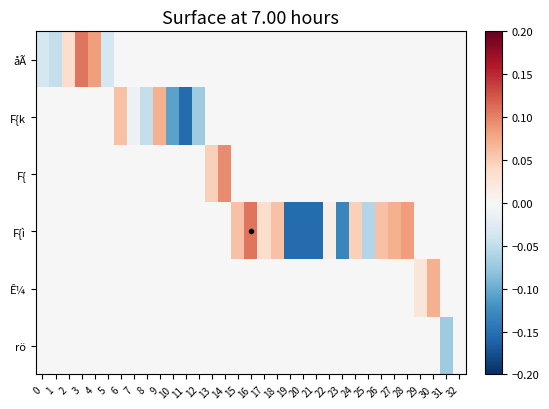

Reading left to right, list all the values displayed in this chart.

åÃ: 0=-0.0	1=-0.0	2=0.0	3=0.1	4=0.1	5=-0.0	6=0.0	7=0.0	8=0.0	9=0.0	10=0.0	11=0.0	12=0.0	13=0.0	14=0.0	15=0.0	16=0.0	17=0.0	18=0.0	19=0.0	20=0.0	21=0.0	22=0.0	23=0.0	24=0.0	25=0.0	26=0.0	27=0.0	28=0.0	29=0.0	30=0.0	31=0.0	32=0.0
F{k: 0=0.0	1=0.0	2=0.0	3=0.0	4=0.0	5=0.0	6=0.1	7=-0.0	8=-0.0	9=0.1	10=-0.1	11=-0.2	12=-0.1	13=0.0	14=0.0	15=0.0	16=0.0	17=0.0	18=0.0	19=0.0	20=0.0	21=0.0	22=0.0	23=0.0	24=0.0	25=0.0	26=0.0	27=0.0	28=0.0	29=0.0	30=0.0	31=0.0	32=0.0
F{: 0=0.0	1=0.0	2=0.0	3=0.0	4=0.0	5=0.0	6=0.0	7=0.0	8=0.0	9=0.0	10=0.0	11=0.0	12=0.0	13=0.0	14=0.1	15=0.0	16=0.0	17=0.0	18=0.0	19=0.0	20=0.0	21=0.0	22=0.0	23=0.0	24=0.0	25=0.0	26=0.0	27=0.0	28=0.0	29=0.0	30=0.0	31=0.0	32=0.0
F{ì: 0=0.0	1=0.0	2=0.0	3=0.0	4=0.0	5=0.0	6=0.0	7=0.0	8=0.0	9=0.0	10=0.0	11=0.0	12=0.0	13=0.0	14=0.0	15=0.1	16=0.1	17=0.0	18=0.1	19=-0.2	20=-0.2	21=-0.2	22=0.0	23=-0.1	24=0.0	25=-0.1	26=0.1	27=0.1	28=0.1	29=0.0	30=0.0	31=0.0	32=0.0
Ê¼: 0=0.0	1=0.0	2=0.0	3=0.0	4=0.0	5=0.0	6=0.0	7=0.0	8=0.0	9=0.0	10=0.0	11=0.0	12=0.0	13=0.0	14=0.0	15=0.0	16=0.0	17=0.0	18=0.0	19=0.0	20=0.0	21=0.0	22=0.0	23=0.0	24=0.0	25=0.0	26=0.0	27=0.0	28=0.0	29=0.0	30=0.1	31=0.0	32=0.0
rö: 0=0.0	1=0.0	2=0.0	3=0.0	4=0.0	5=0.0	6=0.0	7=0.0	8=0.0	9=0.0	10=0.0	11=0.0	12=0.0	13=0.0	14=0.0	15=0.0	16=0.0	17=0.0	18=0.0	19=0.0	20=0.0	21=0.0	22=0.0	23=0.0	24=0.0	25=0.0	26=0.0	27=0.0	28=0.0	29=0.0	30=0.0	31=-0.1	32=0.0